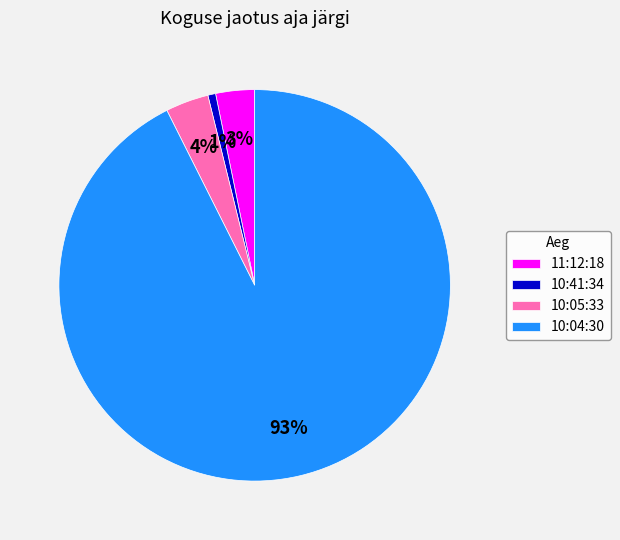

Does 10:04:30 represent more than half of the total?

Yes